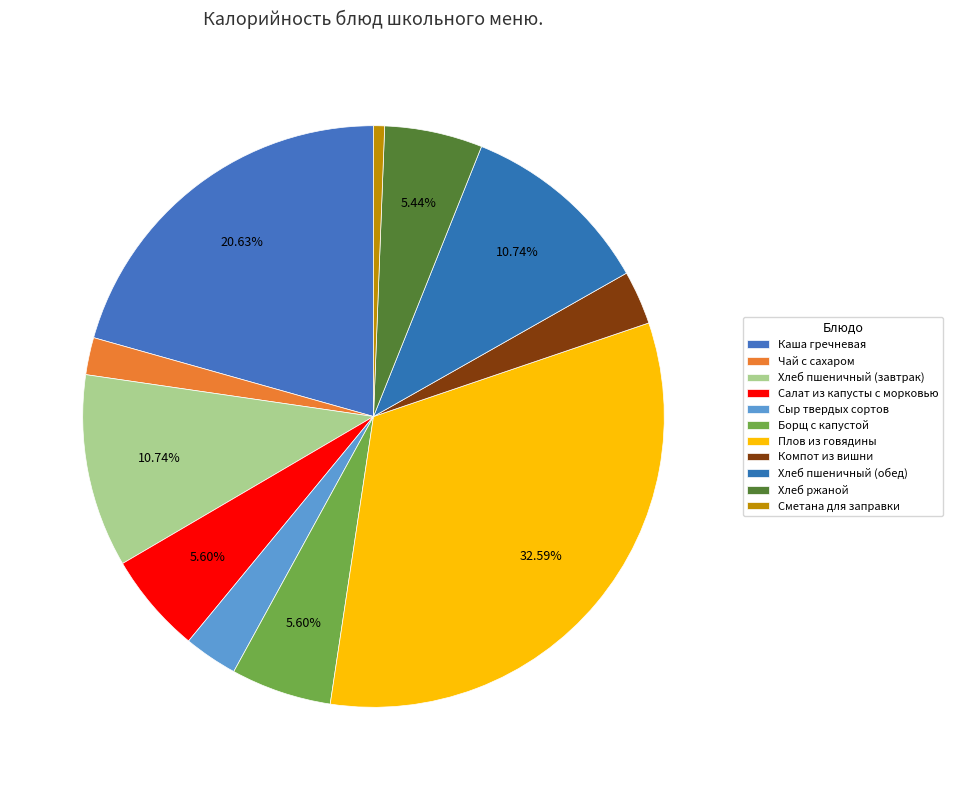

Rank the categories by value from lowest to highest.

Сметана для заправки, Чай с сахаром, Сыр твердых сортов, Компот из вишни, Хлеб ржаной, Салат из капусты с морковью, Борщ с капустой, Хлеб пшеничный (завтрак), Хлеб пшеничный (обед), Каша гречневая, Плов из говядины